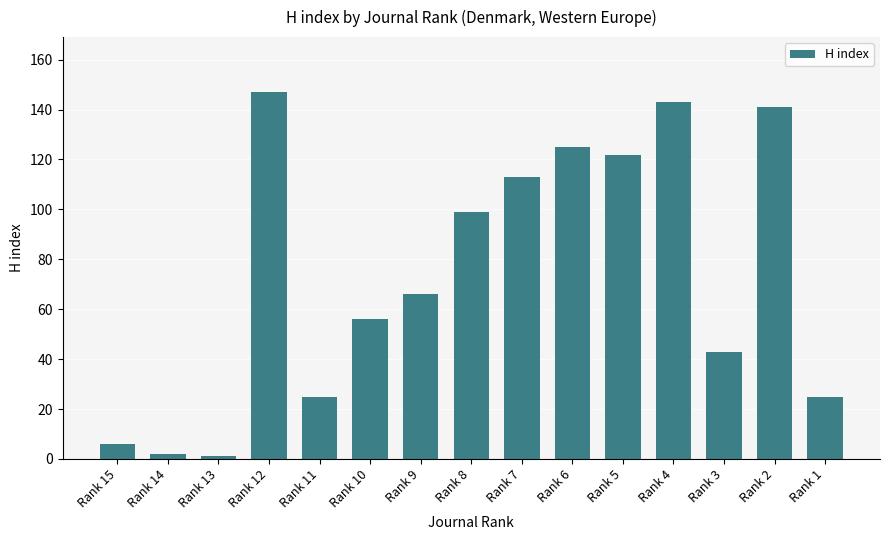

What is the ratio of the value at Rank 3 to the value at Rank 1?

1.7